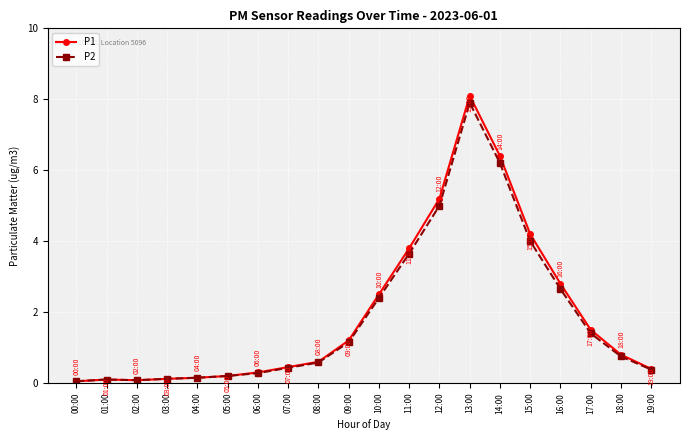

True or false: P2 has more than 1 points higher than both neighbors.

True